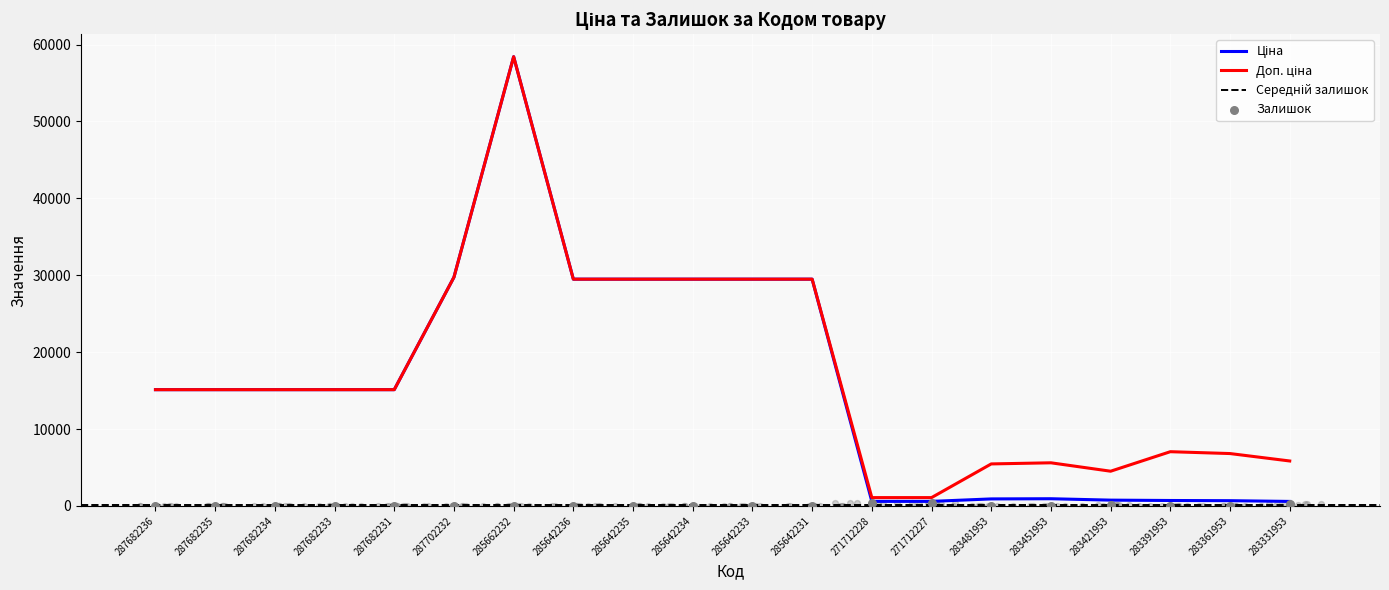

Which series contains the lowest Y value?

Залишок